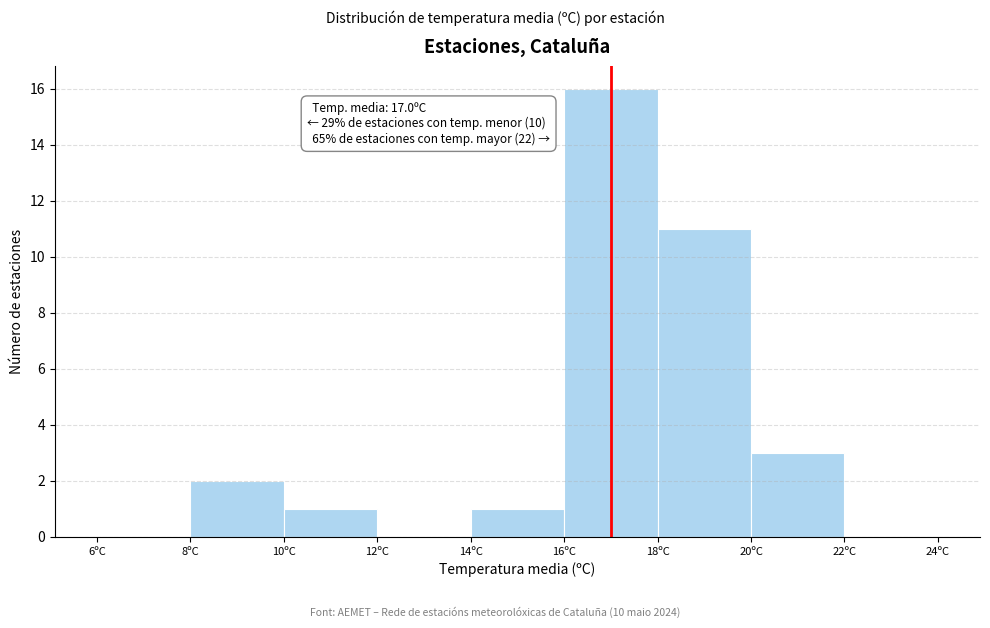

Over which range of the x-axis is the bar tallest?

16 to 18